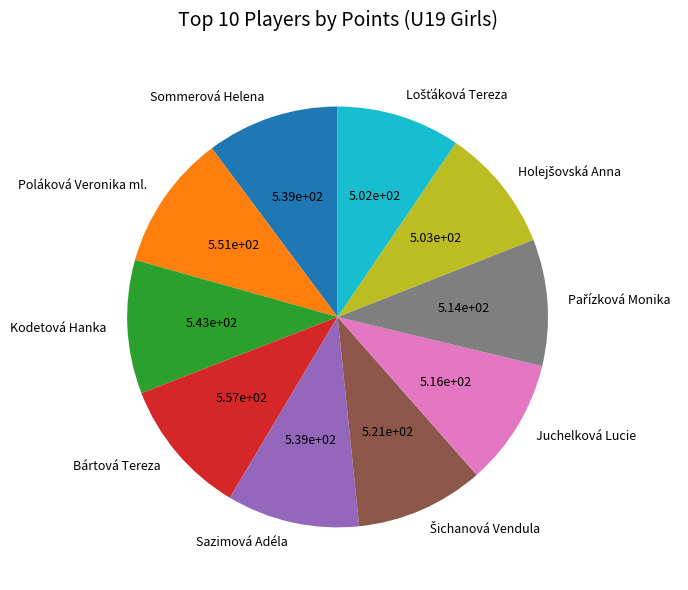

True or false: Sommerová Helena accounts for 10% of the total.

True